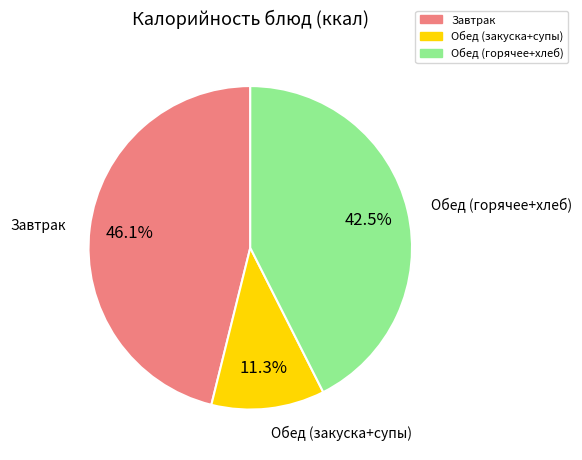

To the nearest percent, what is the average slice percentage?

33%